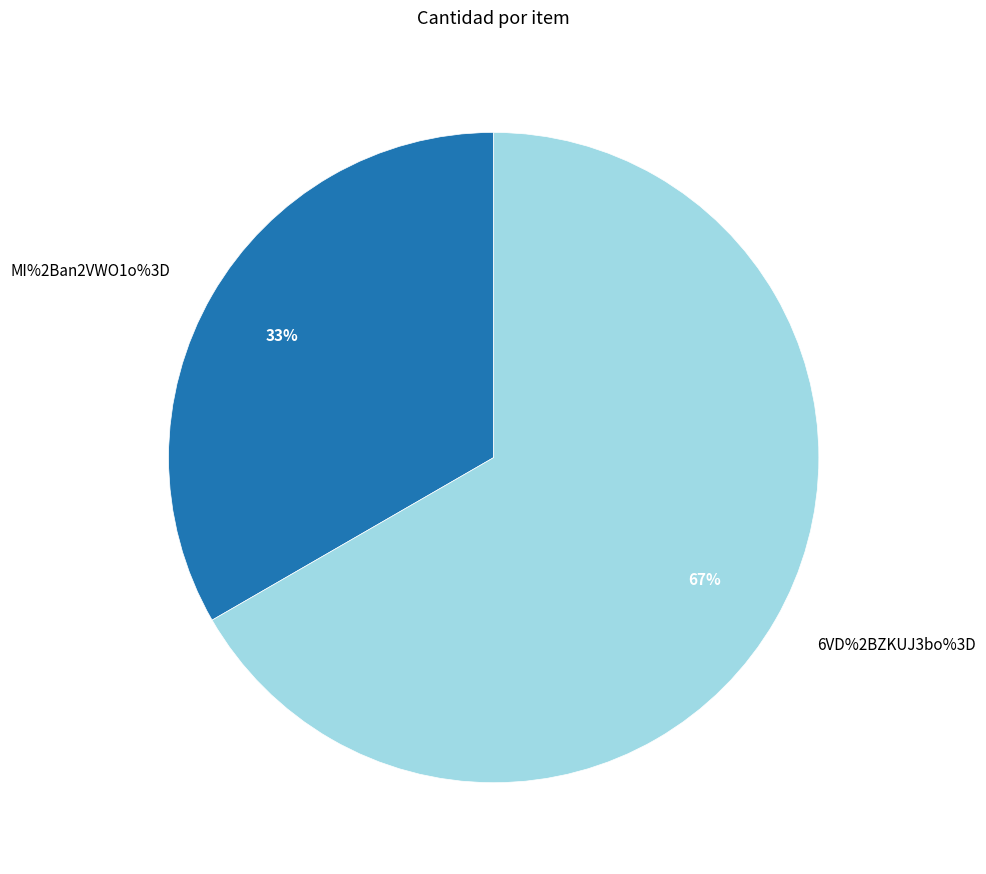

How many segments does this pie chart have?

2